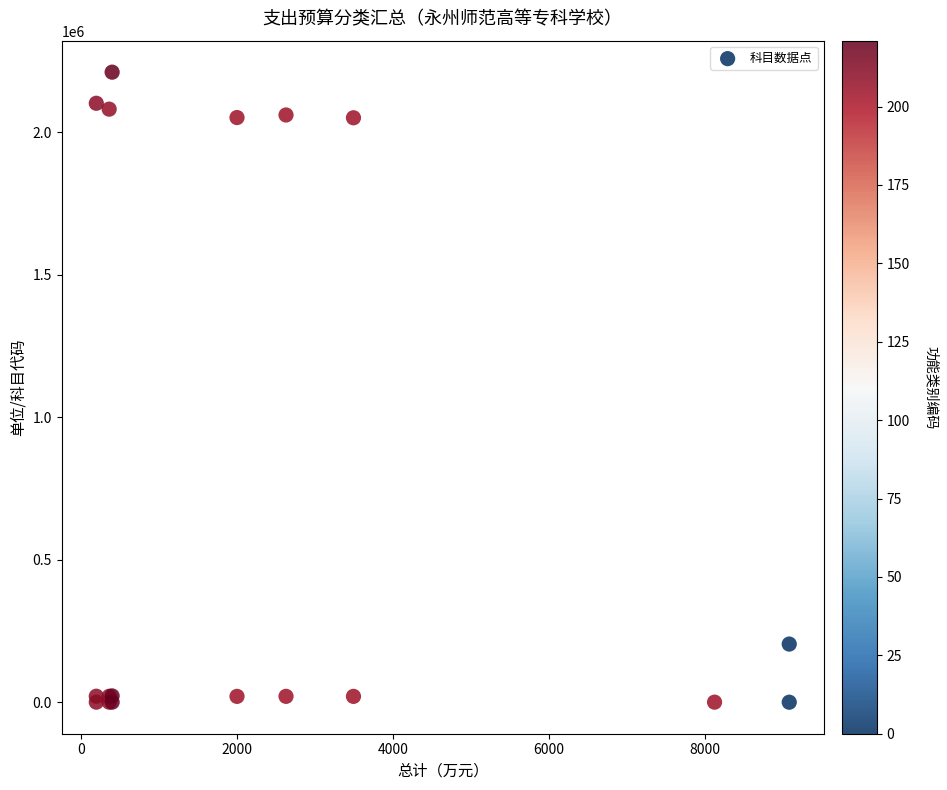

What Y value in the scatter plot is closest to 1105100?

204013